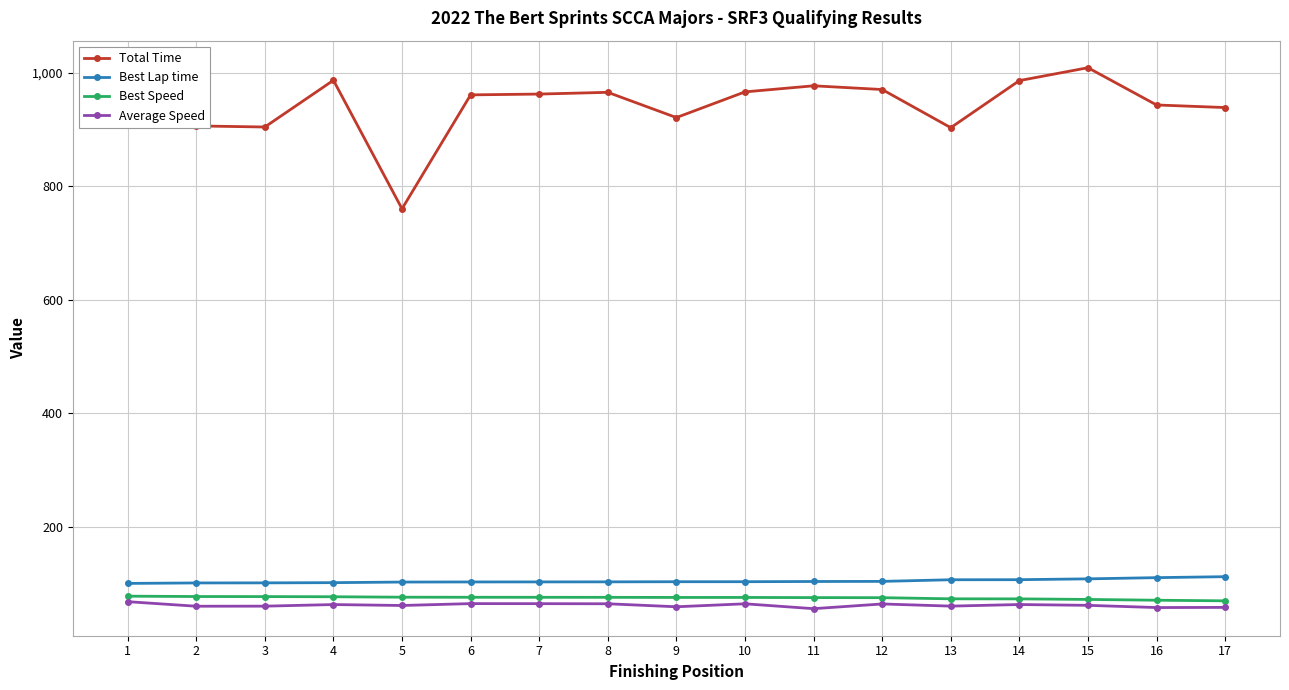

What is the smallest value displayed?

55.2